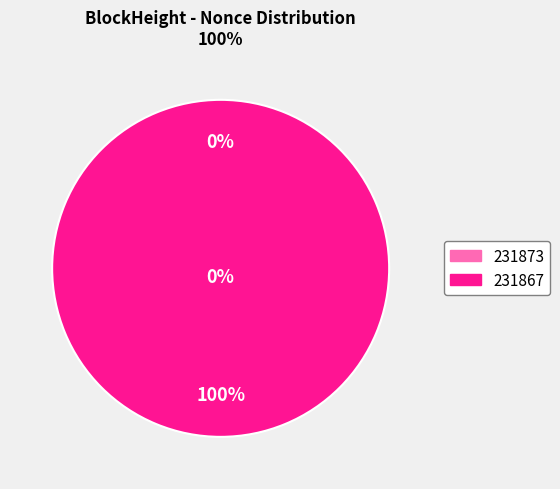

How many segments does this pie chart have?

2